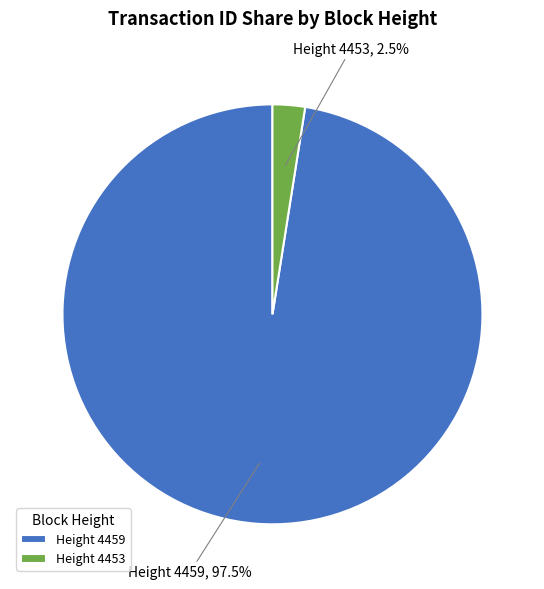

How many slices are in this pie chart?

2